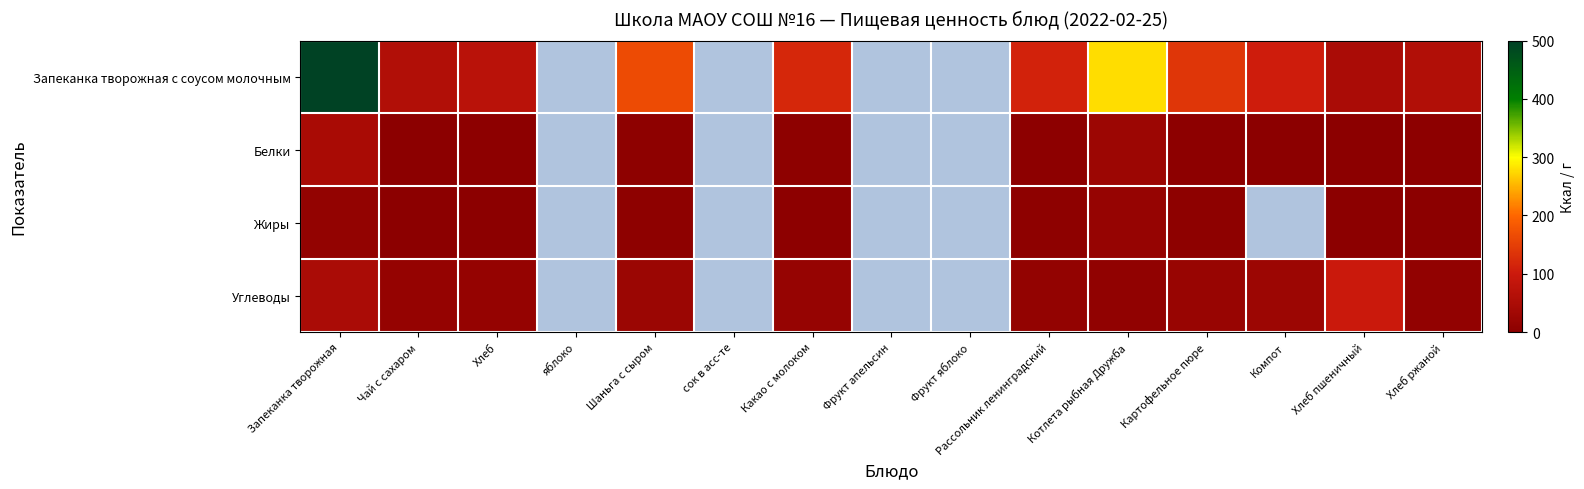

Which series has the largest range (max minus min)?

Запеканка творожная с соусом молочным